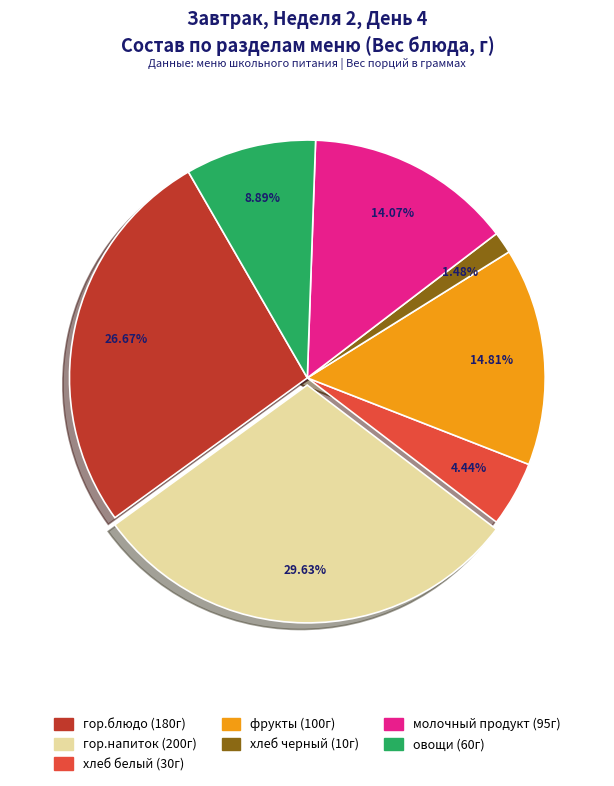

True or false: хлеб черный accounts for 11% of the total.

False